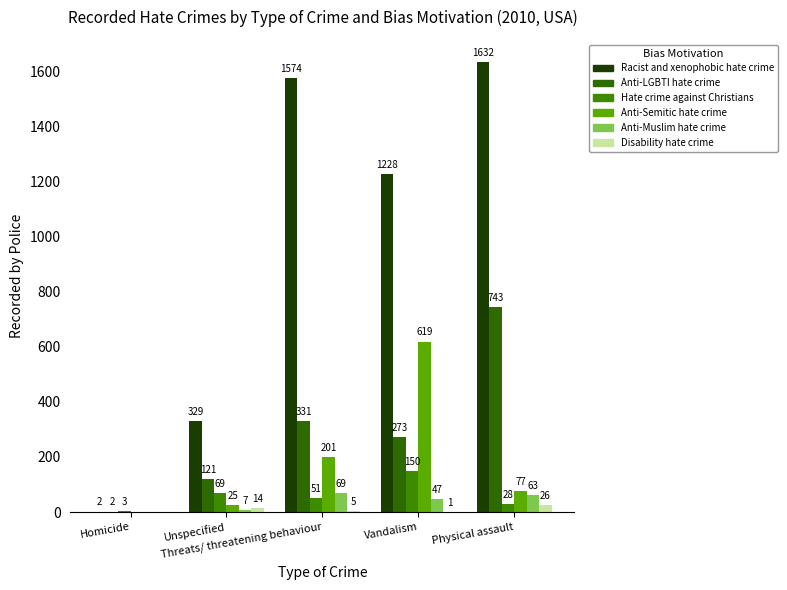

Are the bars horizontal?

No